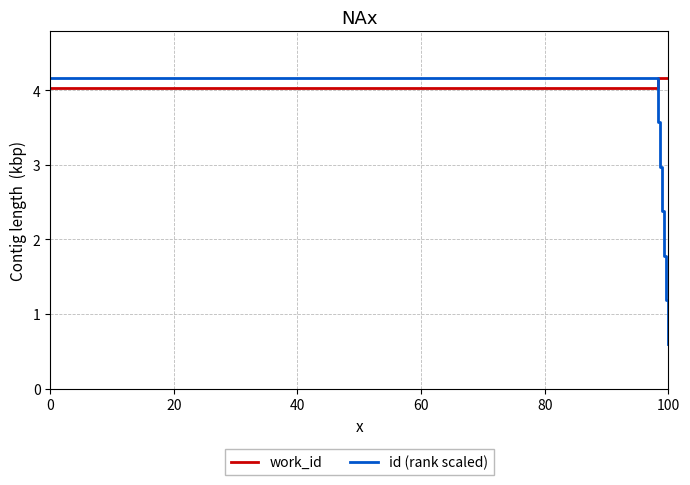

Does the chart display data point markers on the line(s)?

No